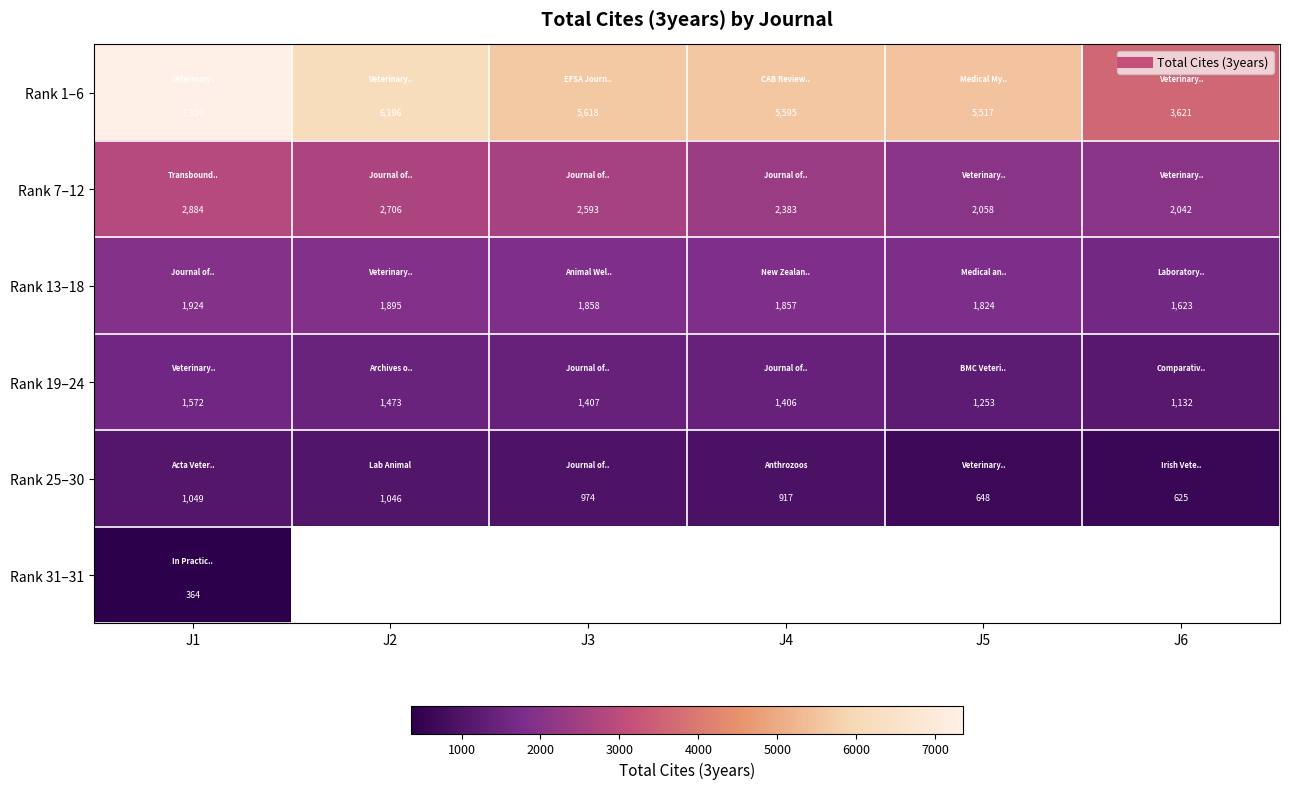

What is the smallest value displayed?

364.0